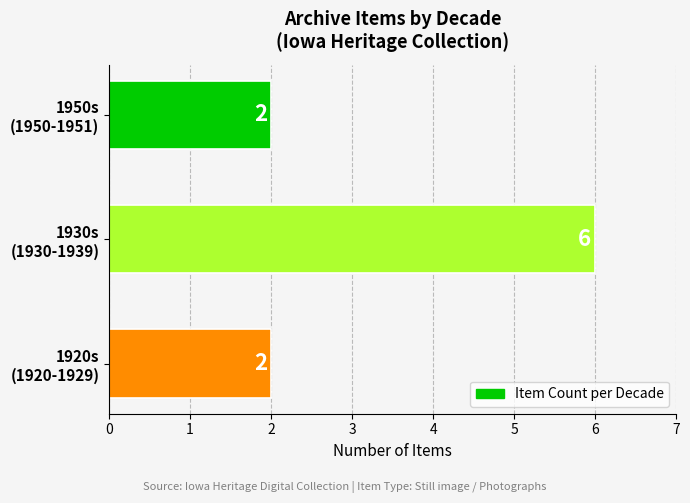

What is the difference between the maximum and second lowest values?

4